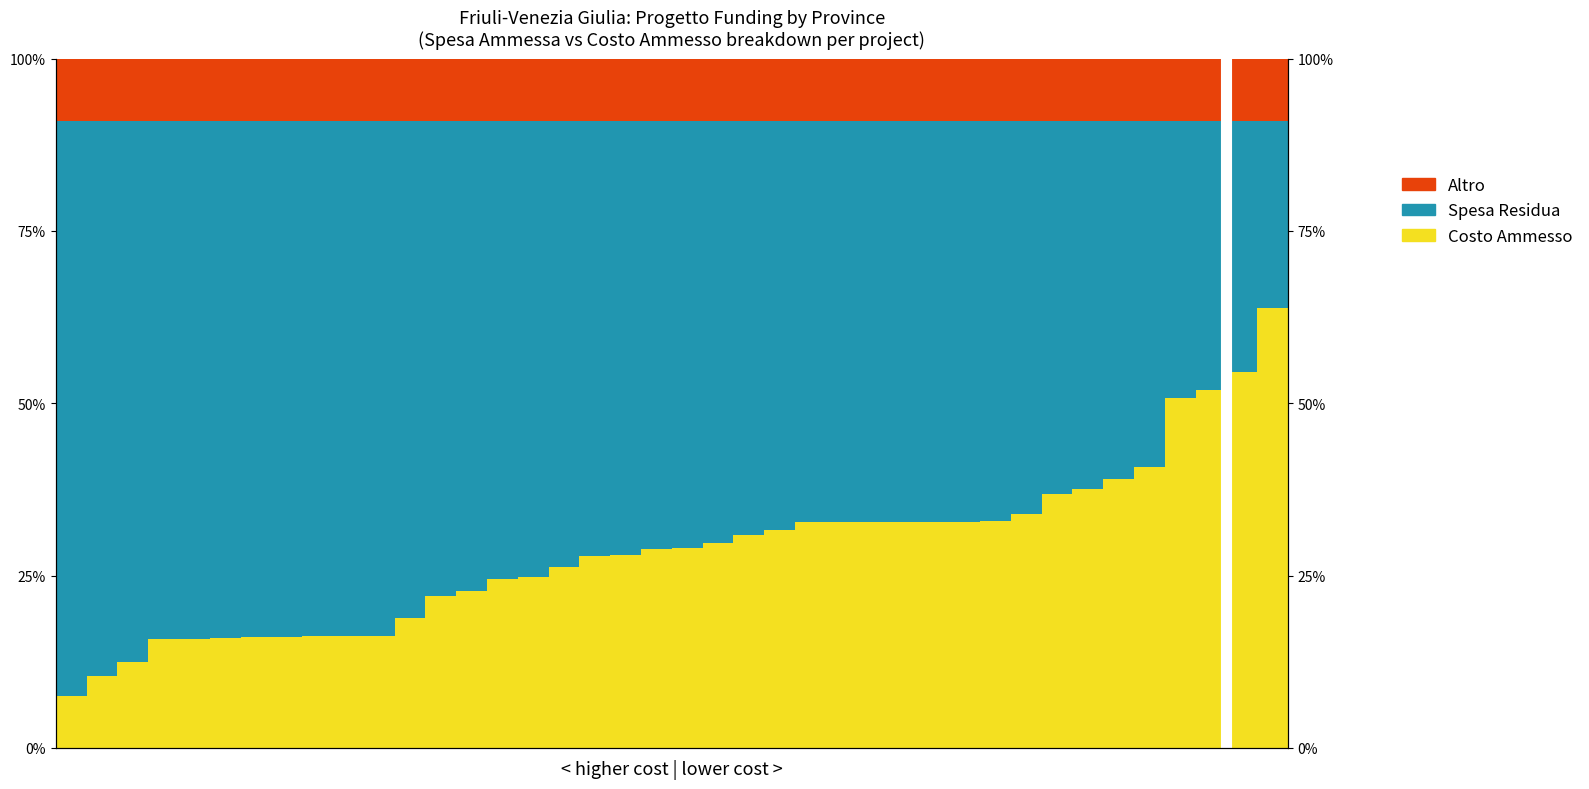

Reading left to right, what are all the values shown in this chart?

Costo Ammesso: 0=0.1	1=0.1	2=0.1	3=0.2	4=0.2	5=0.2	6=0.2	7=0.2	8=0.2	9=0.2	10=0.2	11=0.2	12=0.2	13=0.2	14=0.2	15=0.2	16=0.3	17=0.3	18=0.3	19=0.3	20=0.3	21=0.3	22=0.3	23=0.3	24=0.3	25=0.3	26=0.3	27=0.3	28=0.3	29=0.3	30=0.3	31=0.3	32=0.4	33=0.4	34=0.4	35=0.4	36=0.5	37=0.5	38=0.5	39=0.6
Spesa Residua: 0=0.8	1=0.8	2=0.8	3=0.8	4=0.8	5=0.7	6=0.7	7=0.7	8=0.7	9=0.7	10=0.7	11=0.7	12=0.7	13=0.7	14=0.7	15=0.7	16=0.6	17=0.6	18=0.6	19=0.6	20=0.6	21=0.6	22=0.6	23=0.6	24=0.6	25=0.6	26=0.6	27=0.6	28=0.6	29=0.6	30=0.6	31=0.6	32=0.5	33=0.5	34=0.5	35=0.5	36=0.4	37=0.4	38=0.4	39=0.3
Altro: 0=0.1	1=0.1	2=0.1	3=0.1	4=0.1	5=0.1	6=0.1	7=0.1	8=0.1	9=0.1	10=0.1	11=0.1	12=0.1	13=0.1	14=0.1	15=0.1	16=0.1	17=0.1	18=0.1	19=0.1	20=0.1	21=0.1	22=0.1	23=0.1	24=0.1	25=0.1	26=0.1	27=0.1	28=0.1	29=0.1	30=0.1	31=0.1	32=0.1	33=0.1	34=0.1	35=0.1	36=0.1	37=0.1	38=0.1	39=0.1